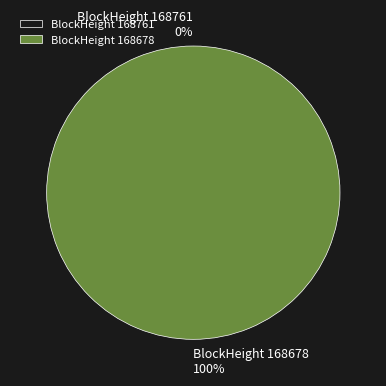

To the nearest percent, what percentage of the pie is 168678?

100%